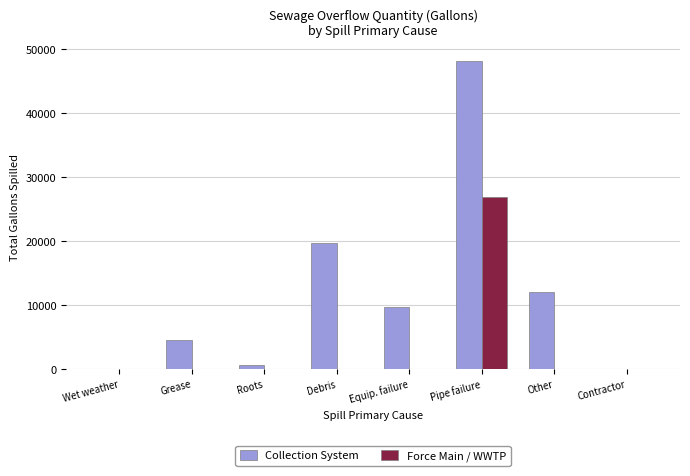

How many values in the Force Main / WWTP series exceed 0?

1